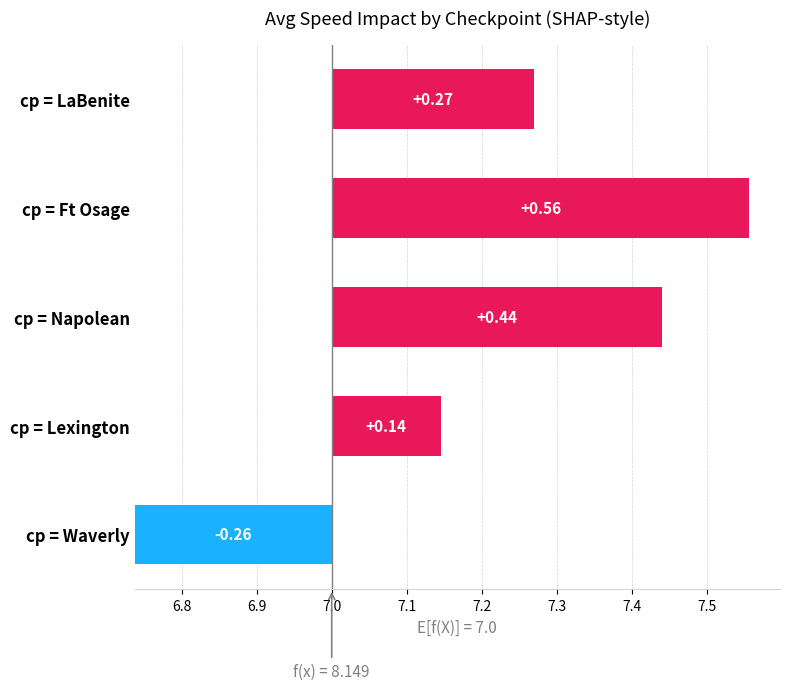

Does the chart contain stacked bars?

No